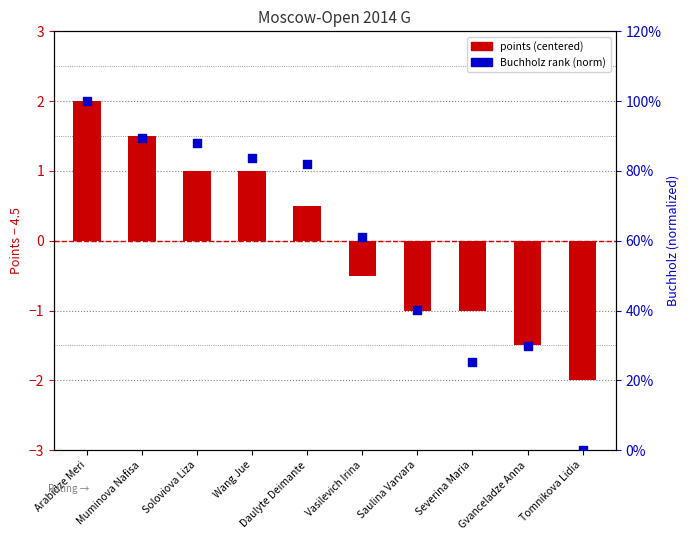

Which series has the largest Y range (max minus min)?

Buchholz rank